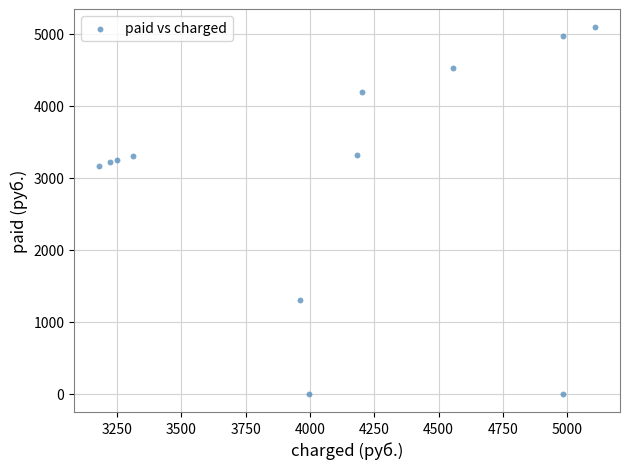

What is the average X value?

4078.8